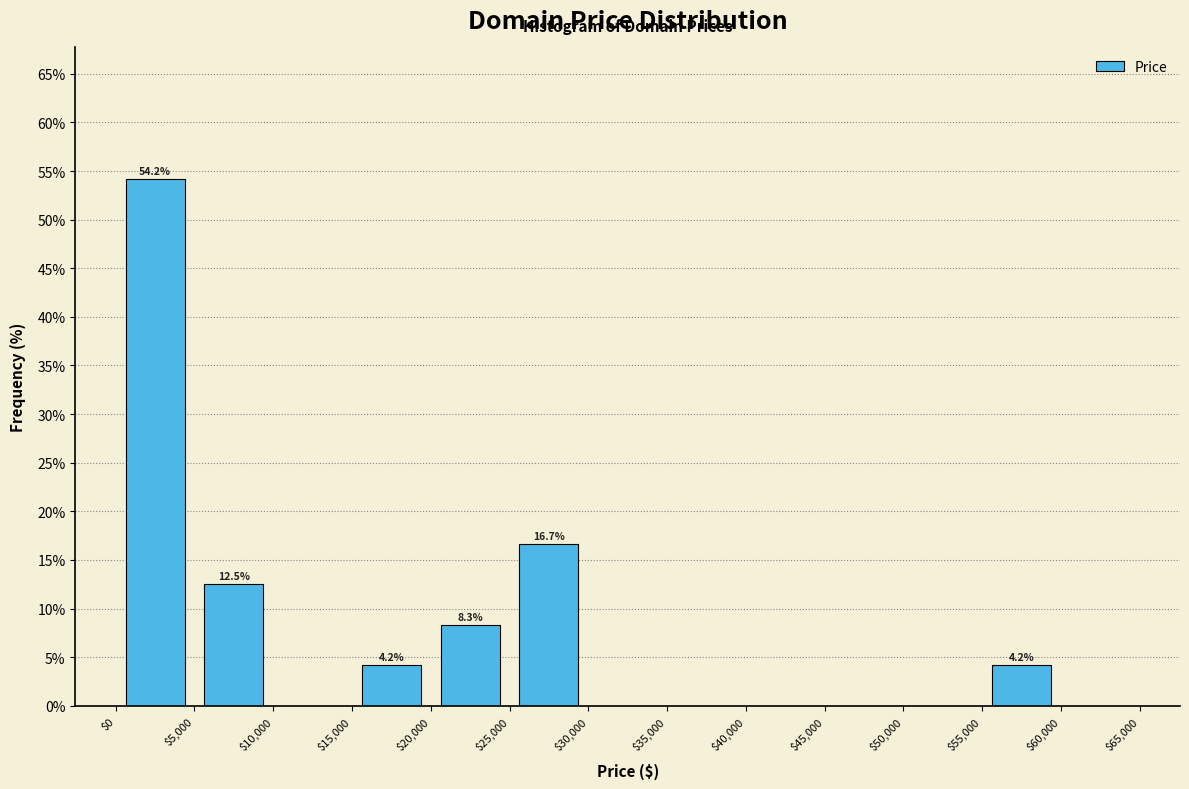

Which range on the x-axis has the tallest bar?

$0 to $5,000